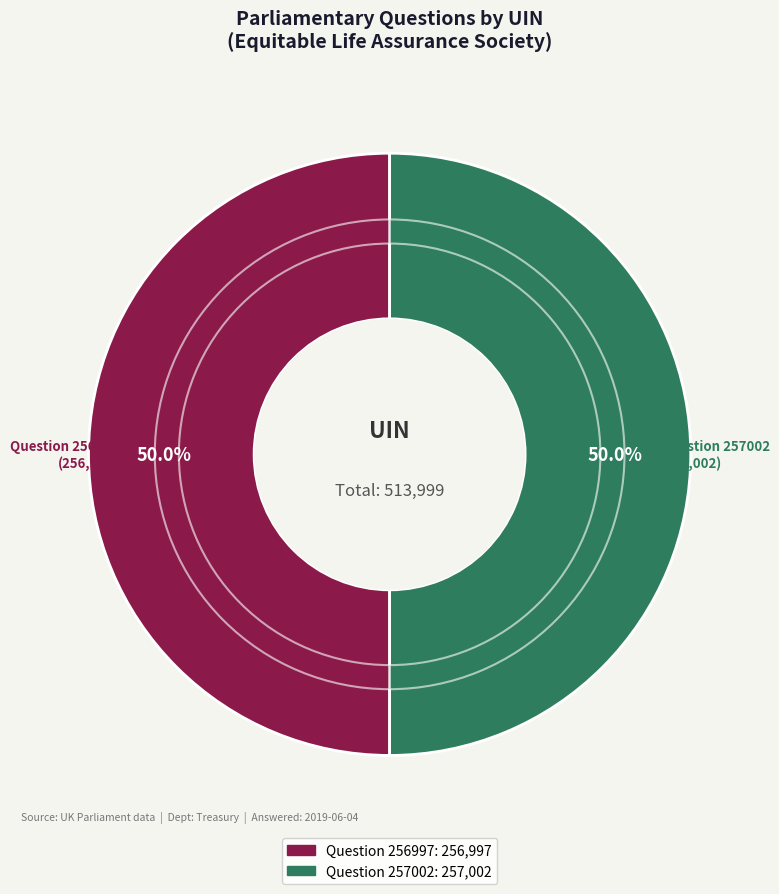

The Question 256997 slice represents 41% of the pie. True or false?

False